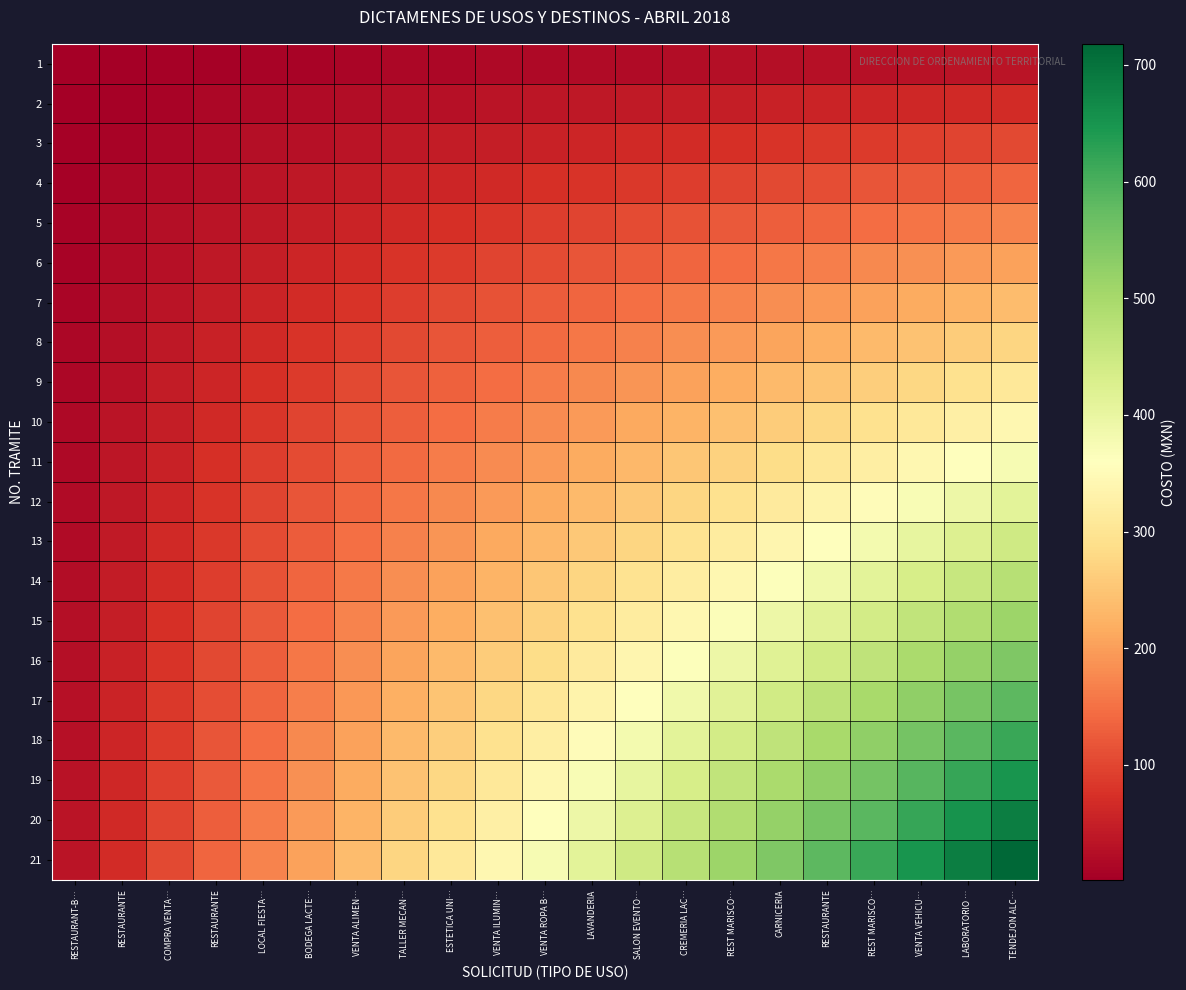

Which series has the largest total across all categories?

21